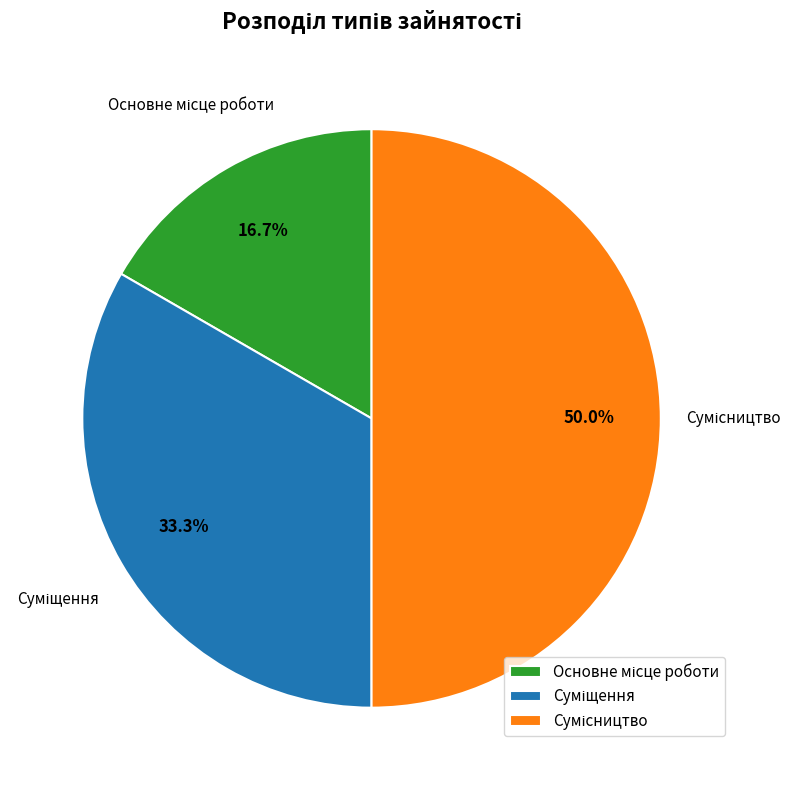

How many slices are in this pie chart?

3